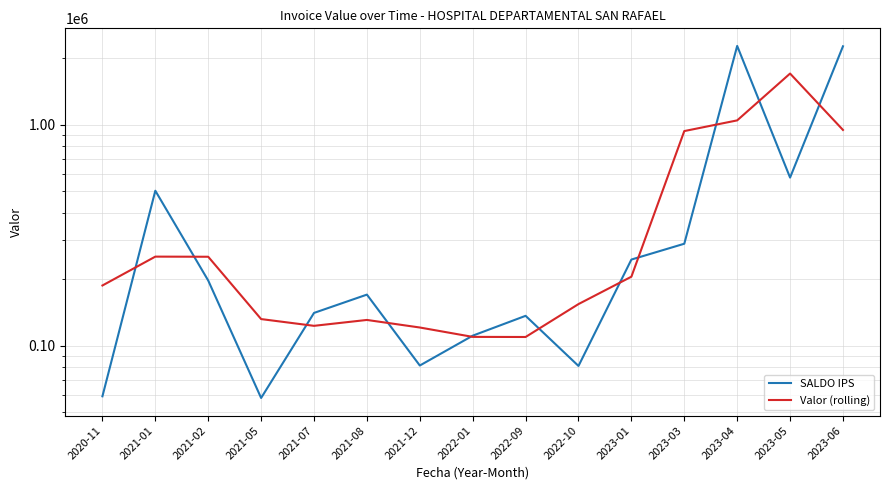

Which has a higher value, 2021-12 or 2023-01?

2023-01